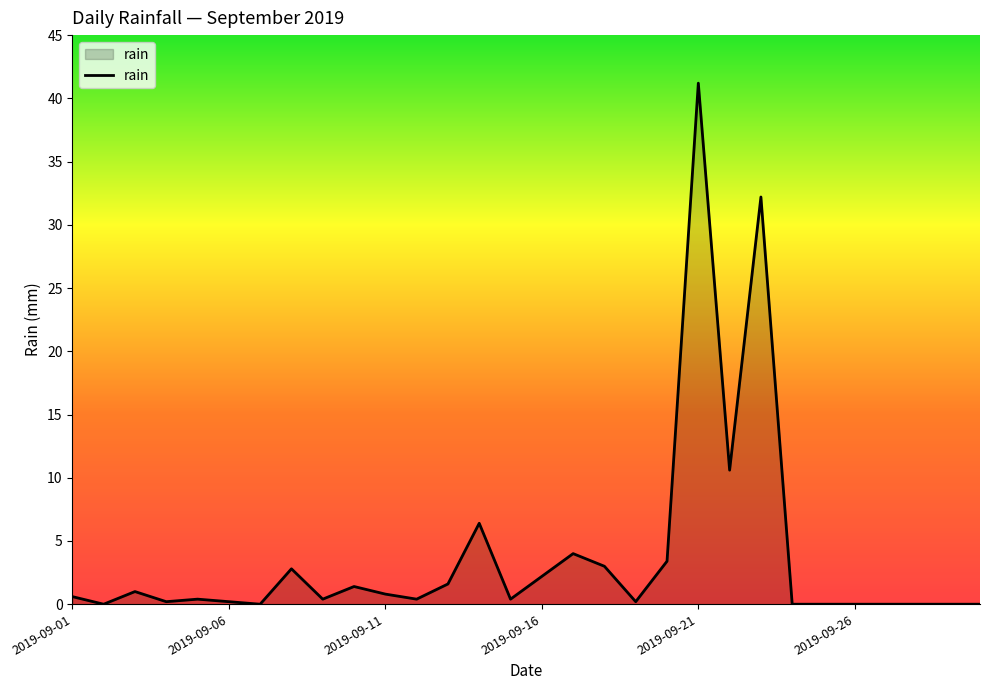

Count the number of categories in the chart.

30